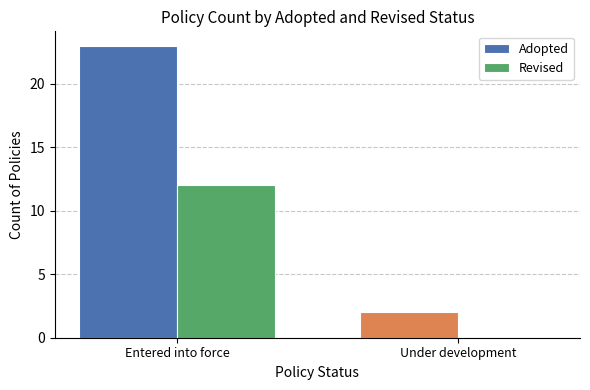

What is the maximum value for Revised?

12